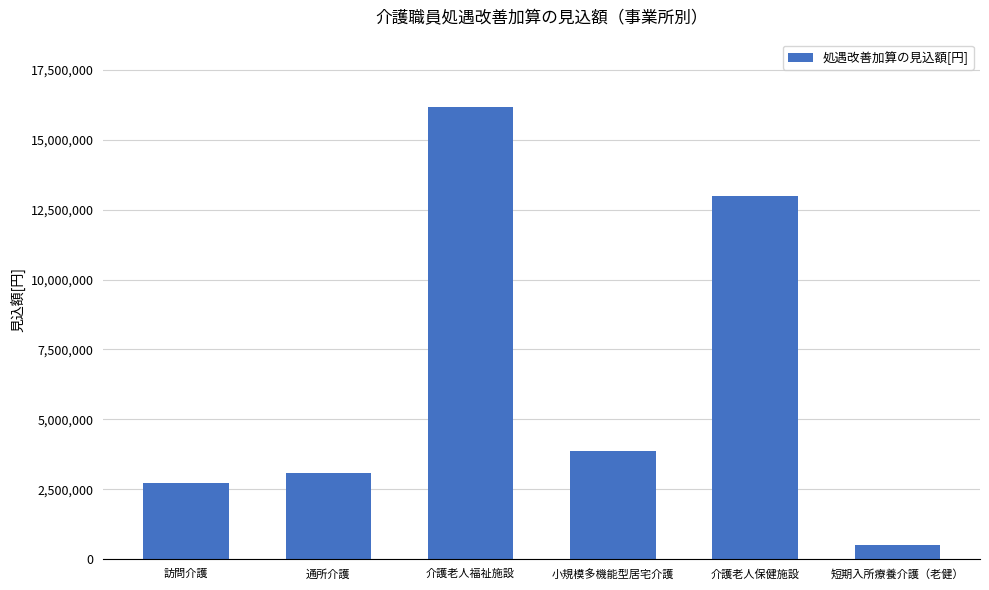

What is the average value?

6555144